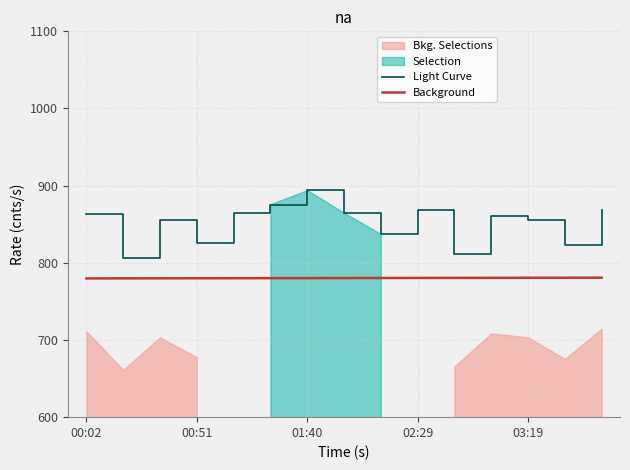

What is the sum of the Background values at 10 and 5?

1560.6